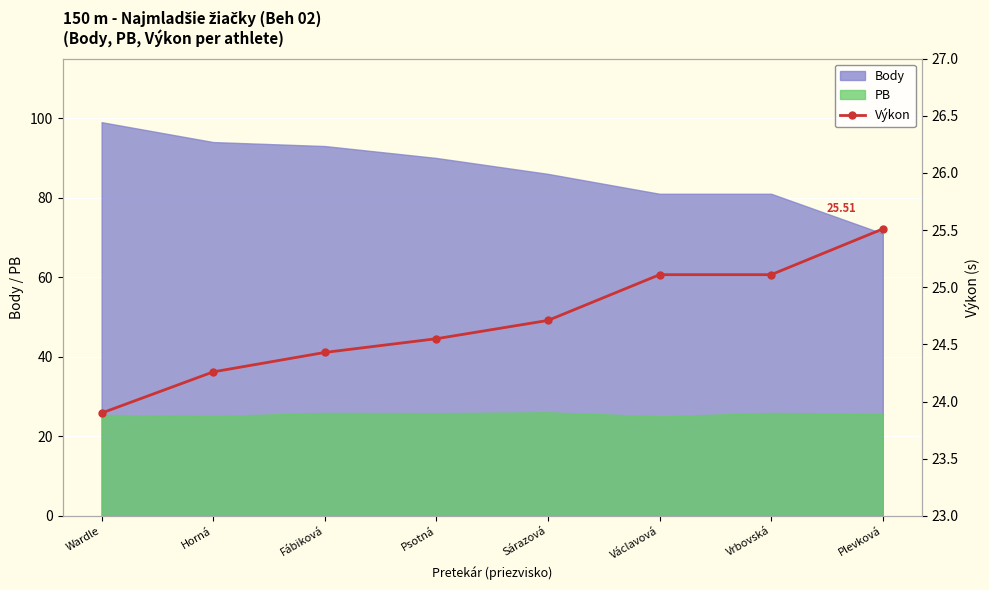

What is the label of the 6th point from the left?

Václavová